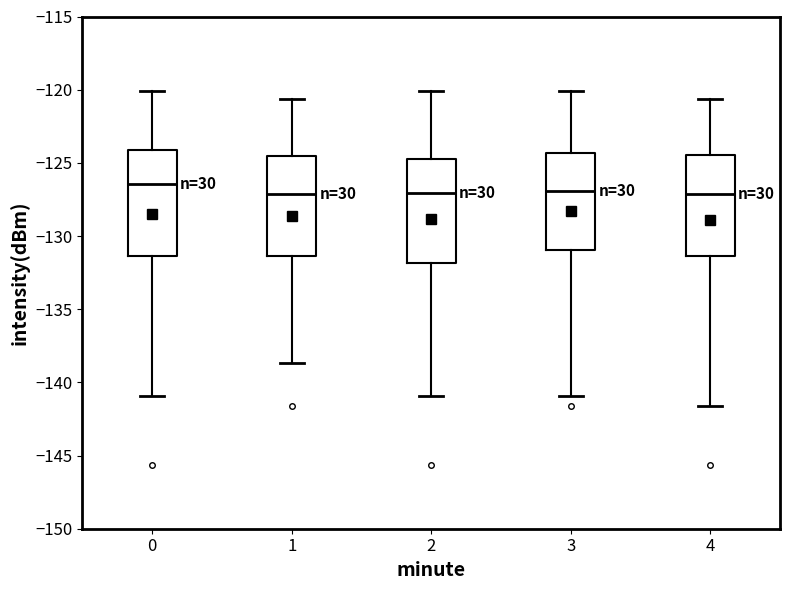

Where does the median line of the box at x = 3 sit on the y-axis? The values are not printed on the chart, so give them approximately, as read against the axis.

-127.0